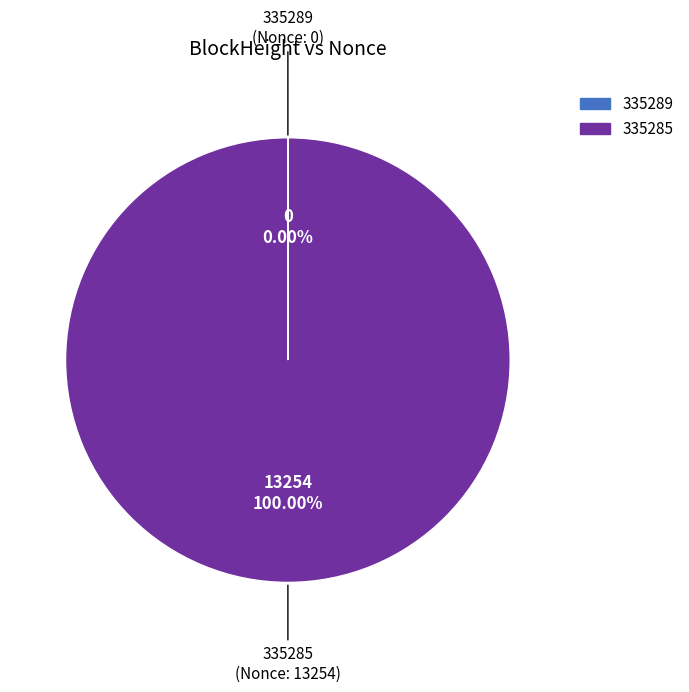

What is the largest slice in the pie chart?

335285